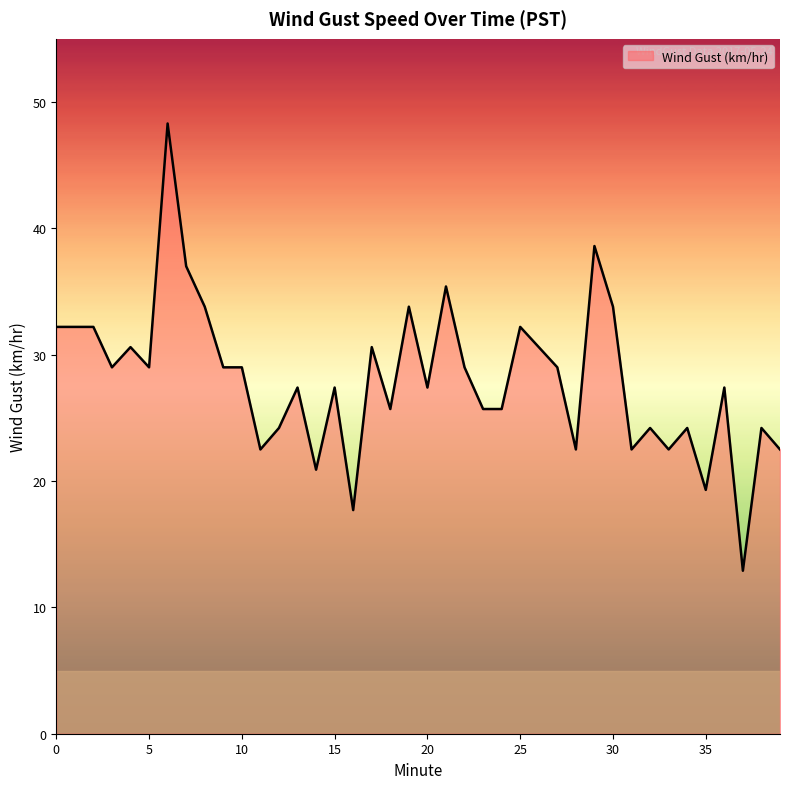

What is the maximum value shown in the chart?

48.3